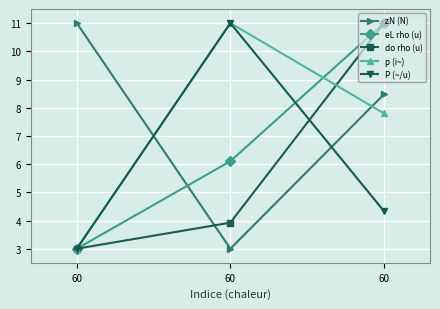

How many eL rho (u) values are between 3 and 11?

3